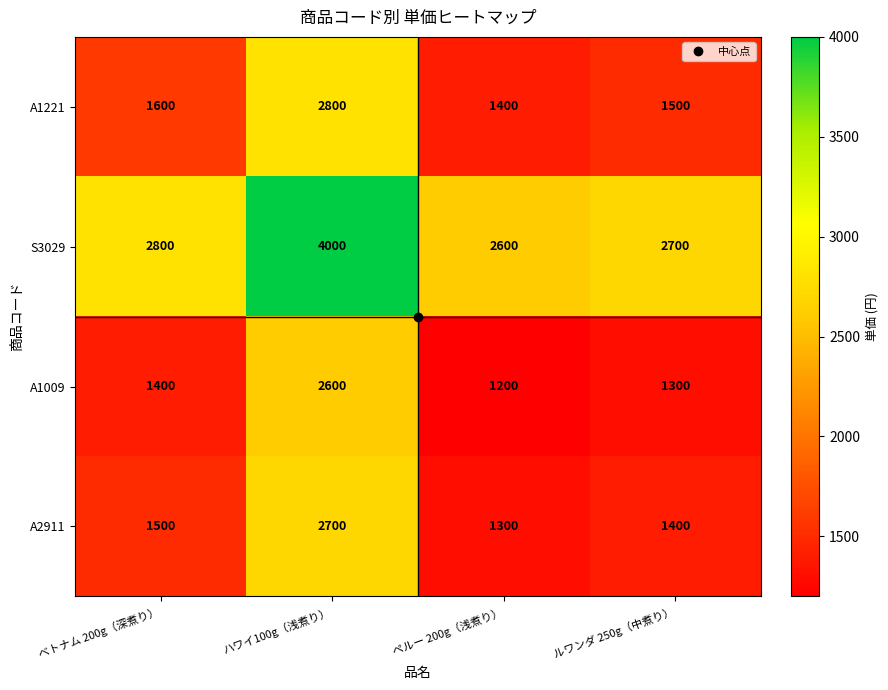

List the labels in order of A1009 value, largest first.

ハワイ100g（浅煮り）, ベトナム 200g（深煮り）, ルワンダ 250g（中煮り）, ペルー 200g（浅煮り）